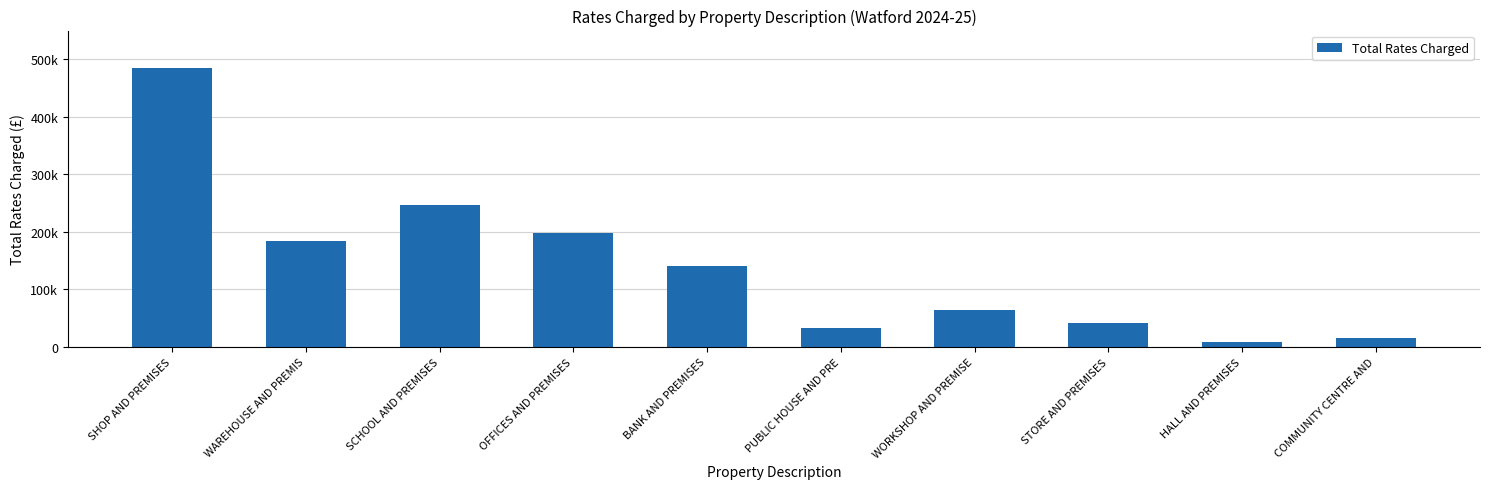

What position from the right is BANK AND PREMISES?

6